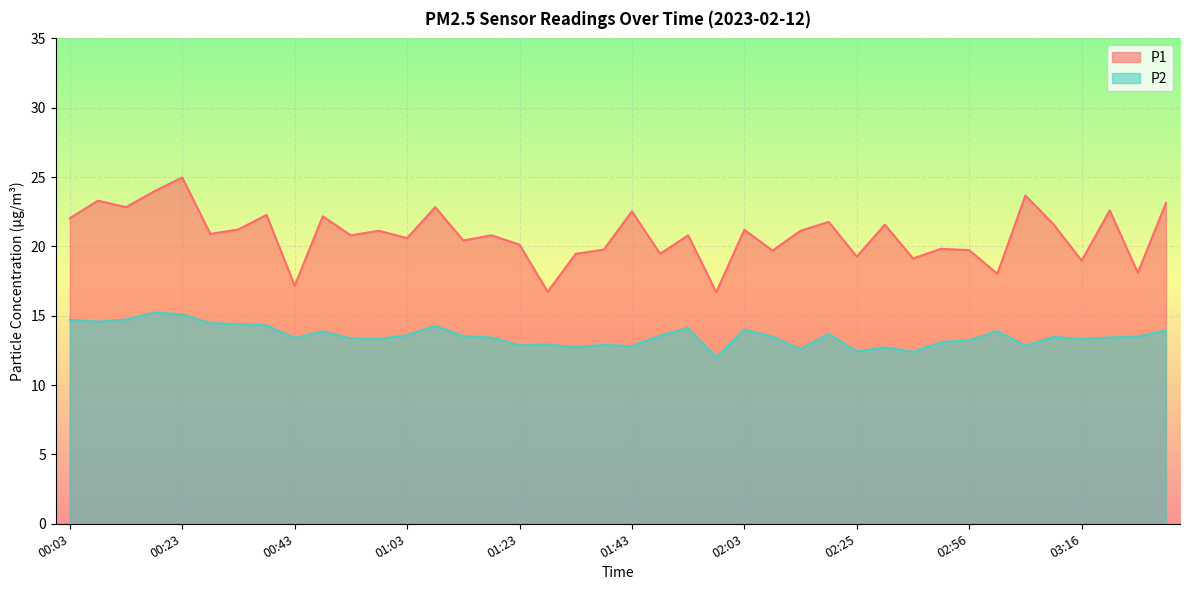

Rank the series by their average value, from highest to lowest.

P1, P2